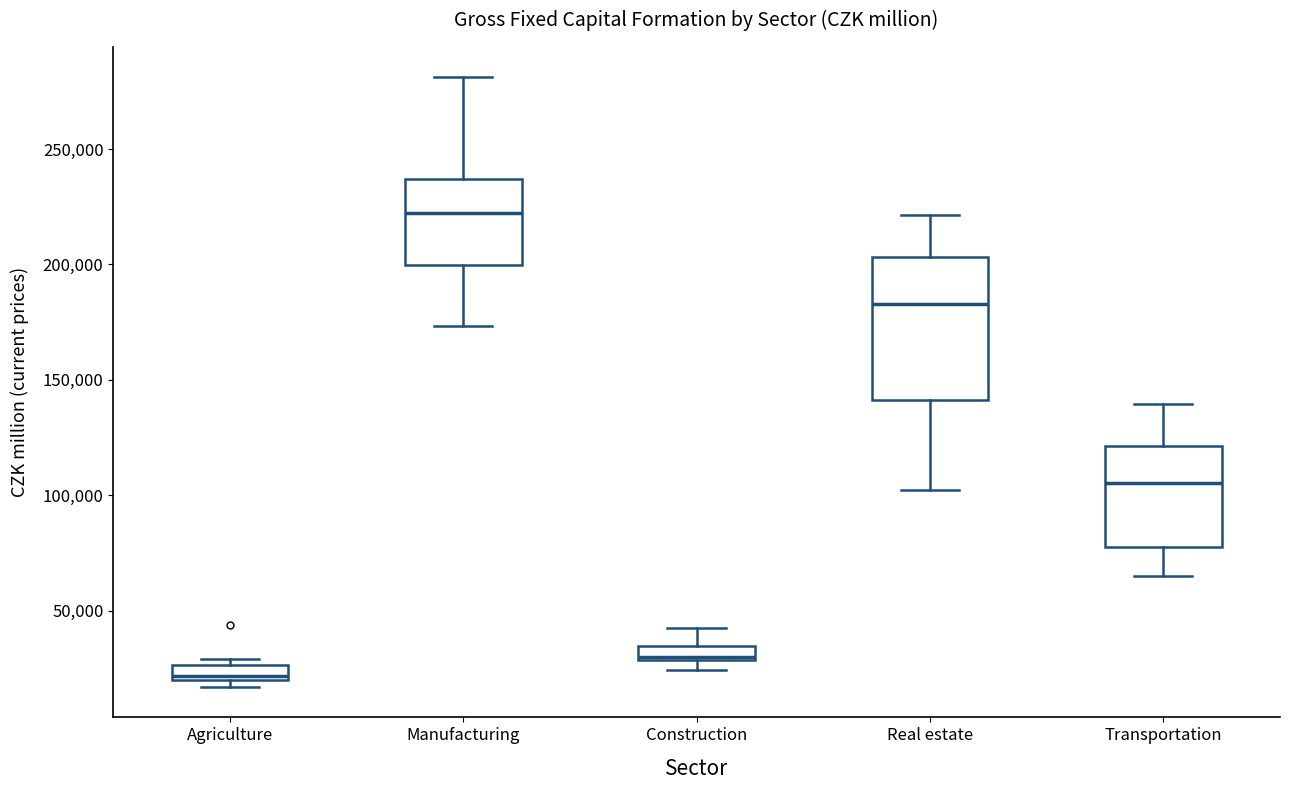

Which box has the highest median line?

Manufacturing